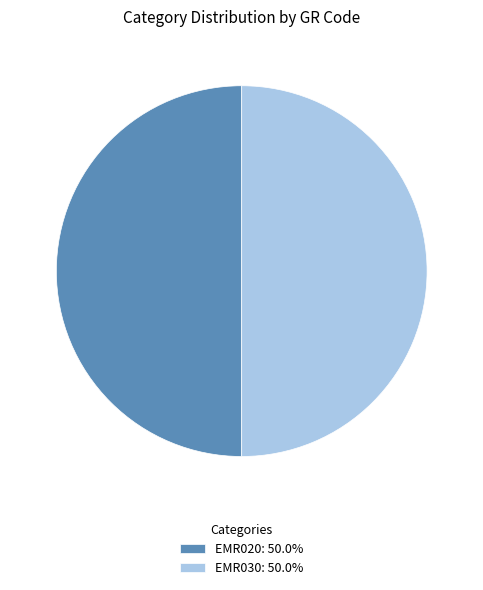

Is the sum of EMR030: 50.0% and EMR020: 50.0% greater than half?

Yes